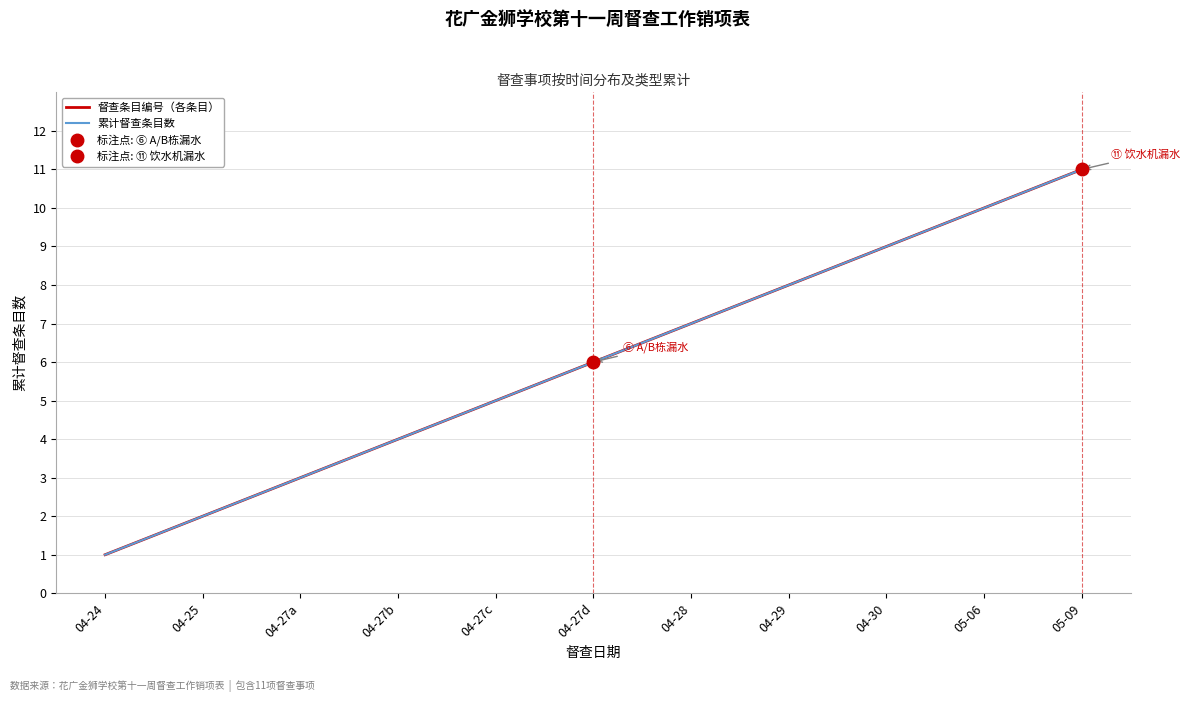

Read the 督查条目编号（各条目） value at 04-30, to the nearest 10.

10